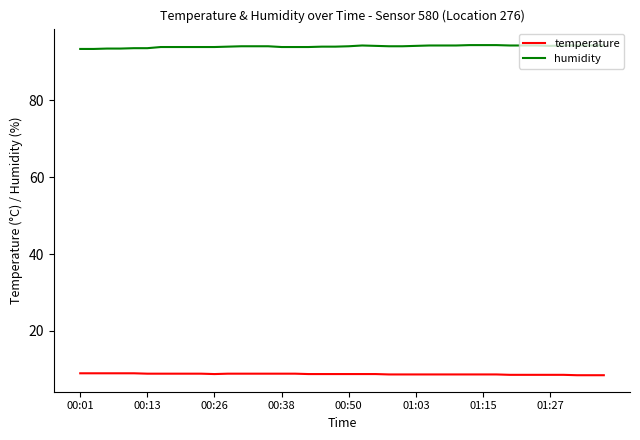

What is the difference between the maximum and minimum values in the temperature series?

0.5